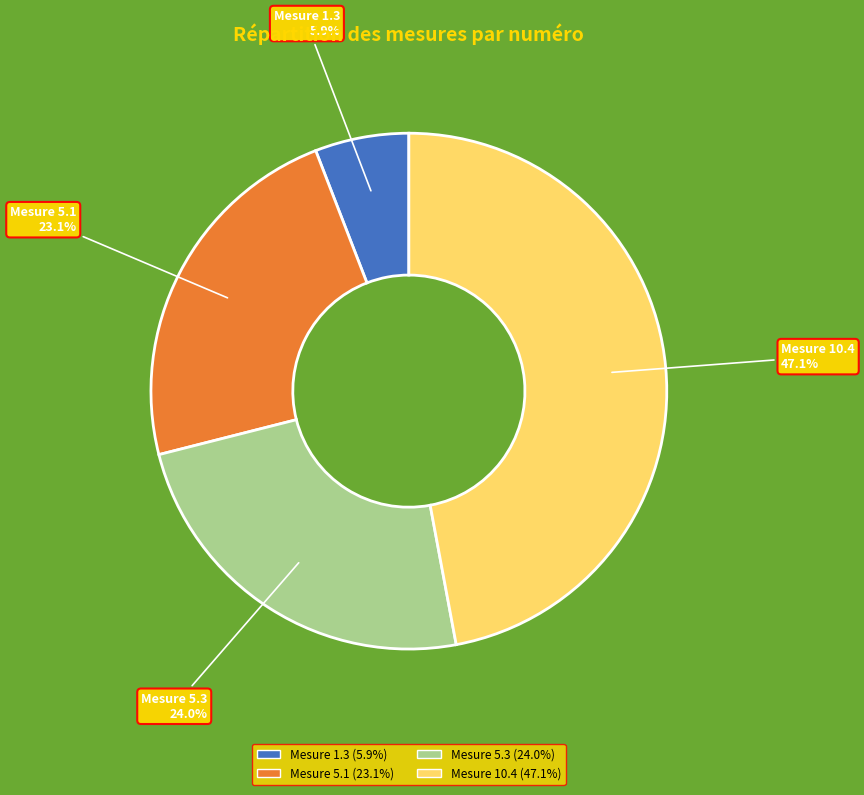

To the nearest percent, what is the difference between the largest and smallest slice percentages?

41%